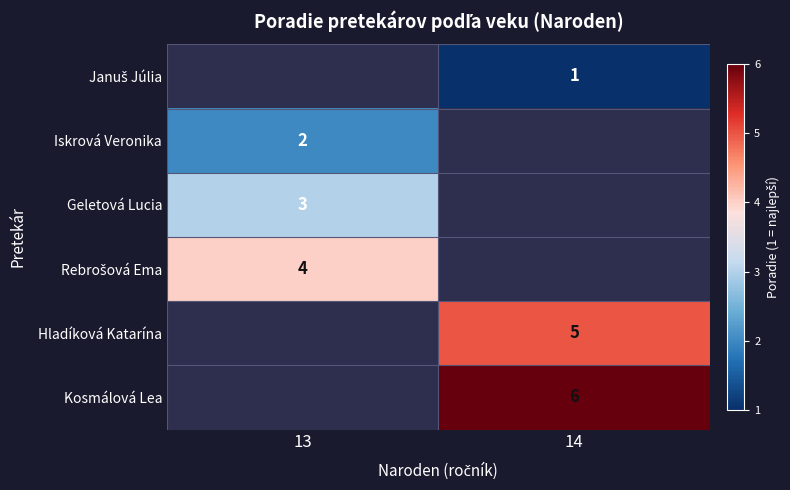

Between 14 and 13, which is larger?

13